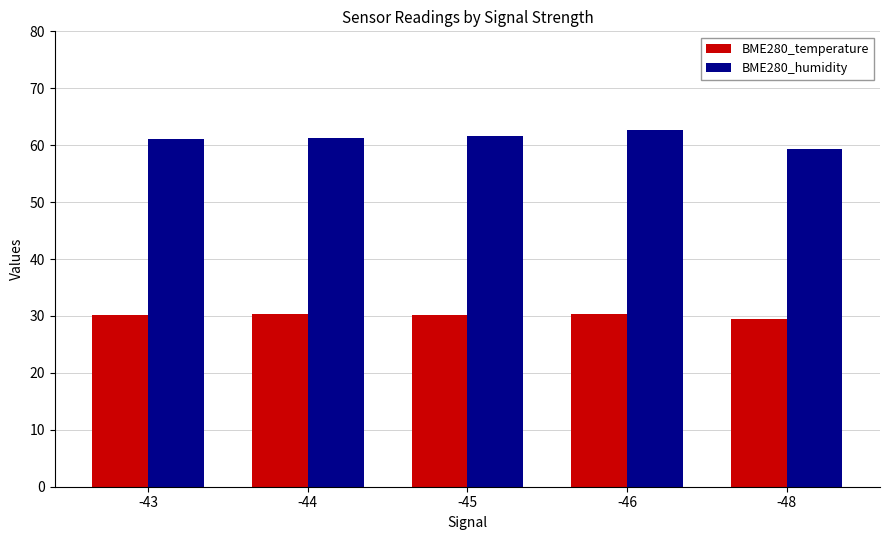

What is the minimum value for BME280_temperature?

29.5